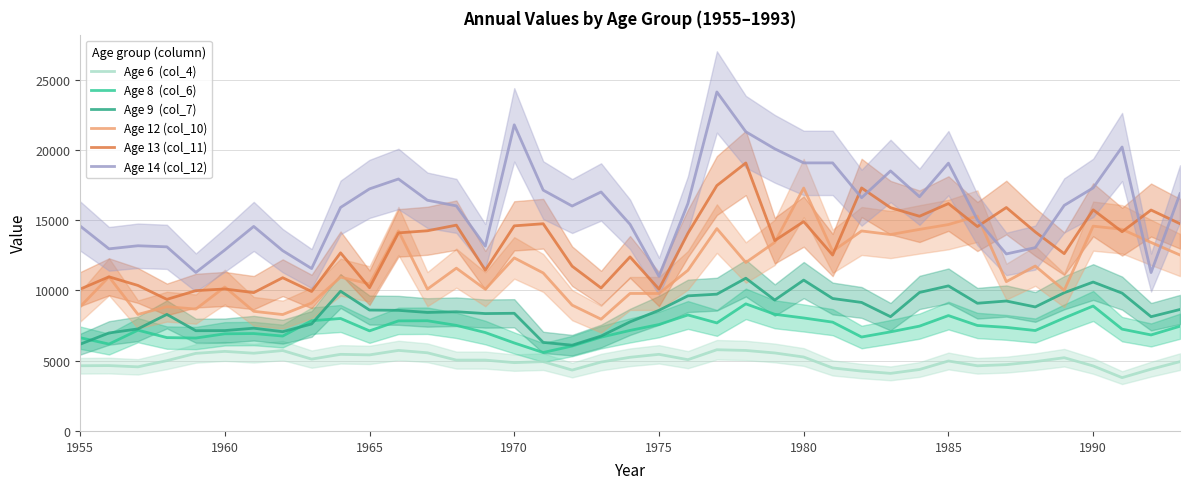

How many data points does each series have?

39